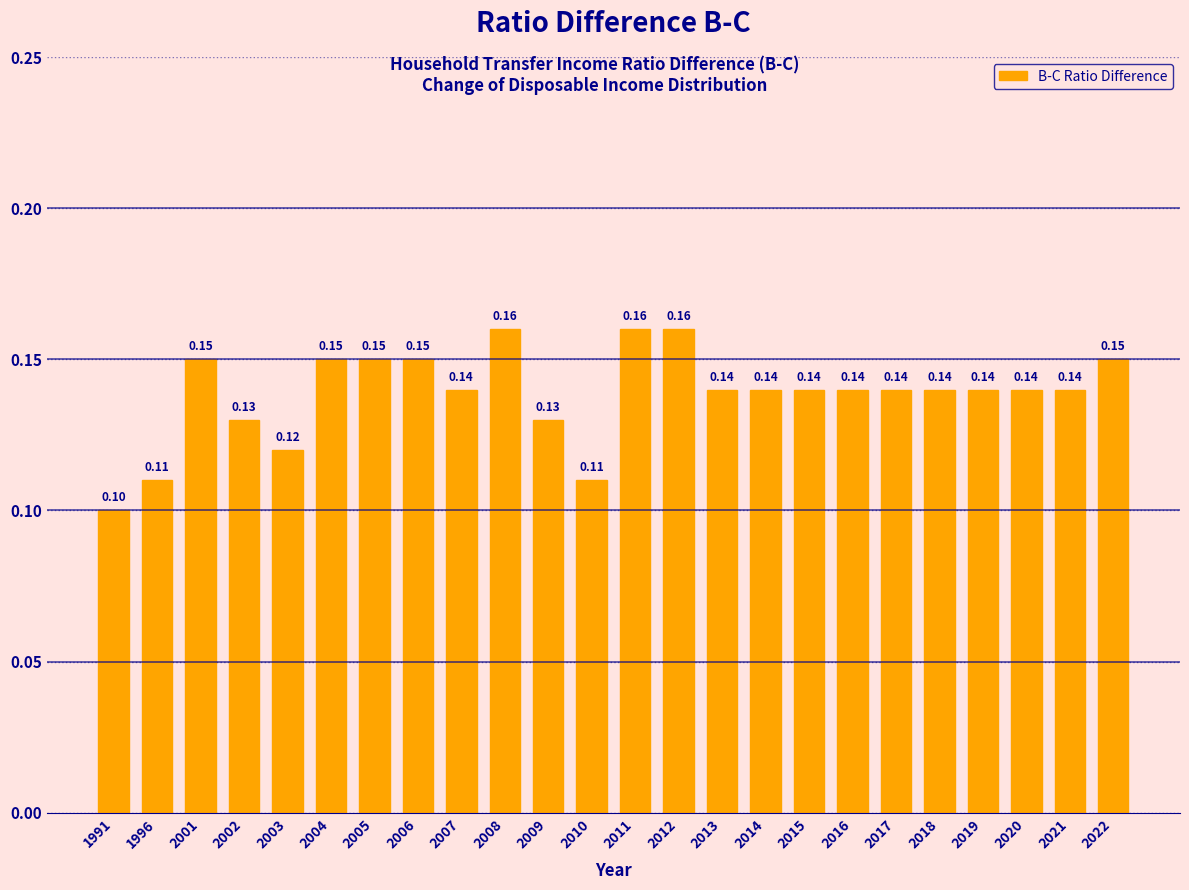

Between 2006 and 2008, which is larger?

2008